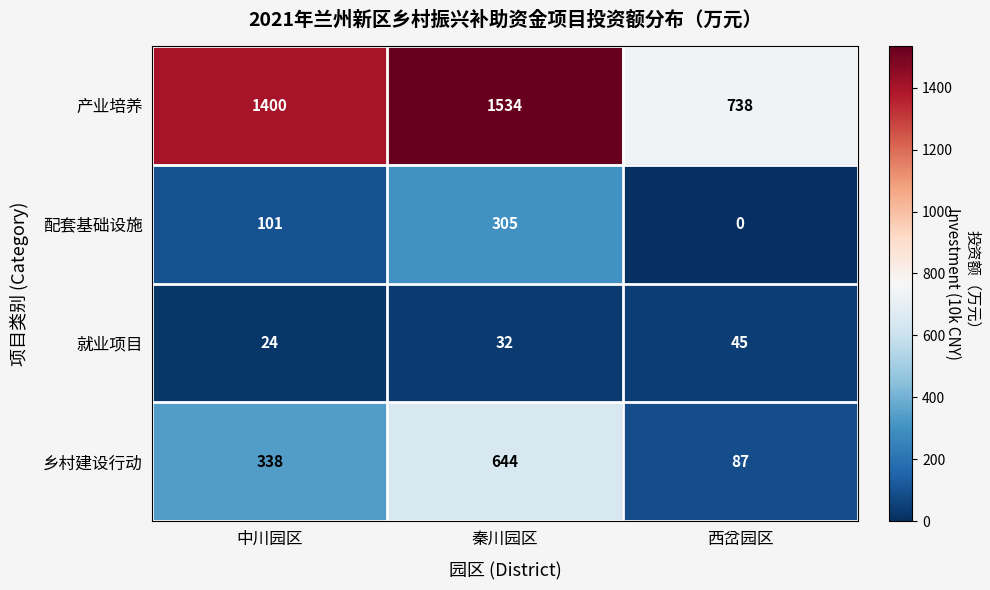

Is it true that 配套基础设施 equals 0 at 西岔园区?

True